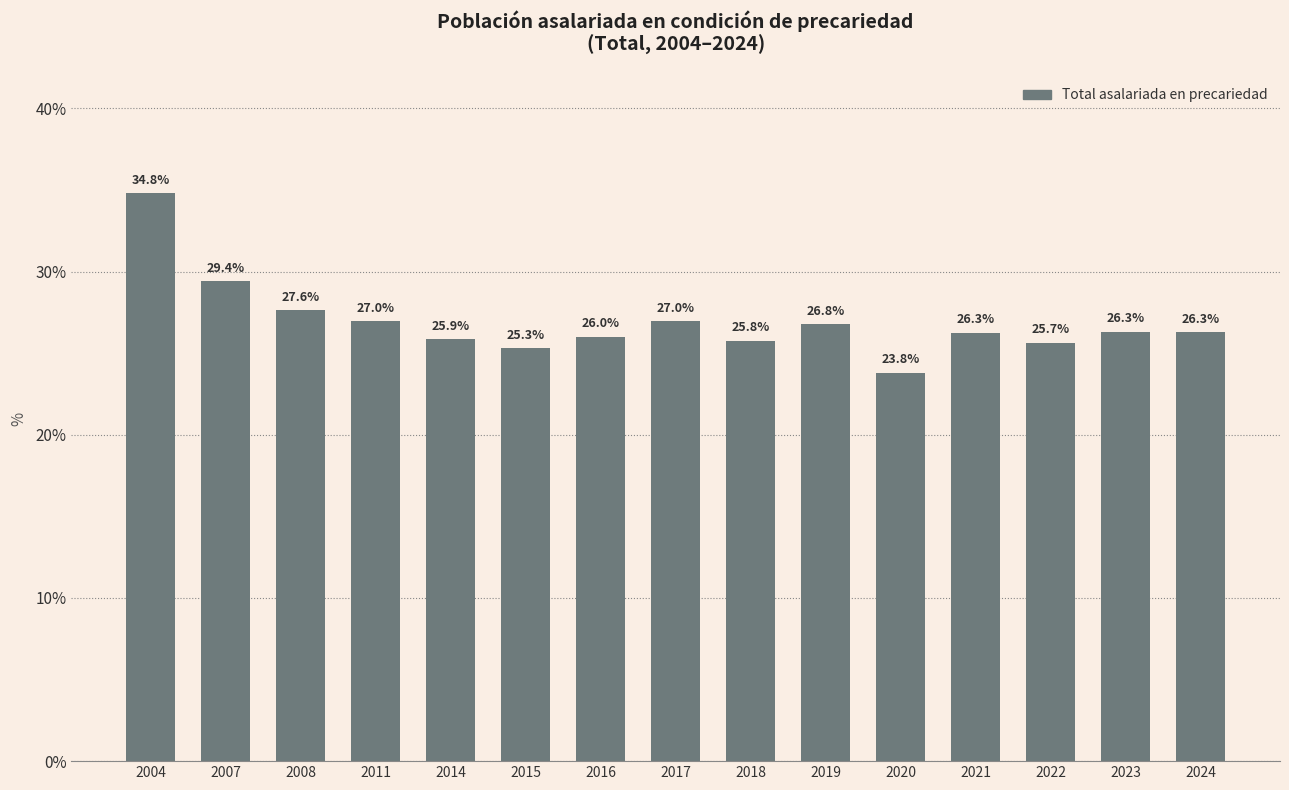

What is the value of the 2nd bar from the left?

29.4